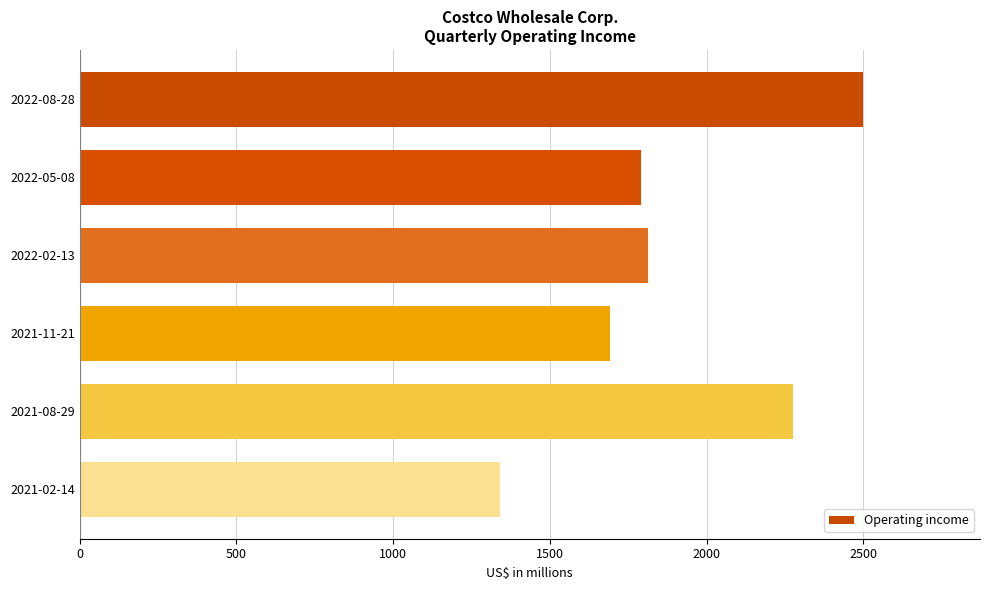

What is the change in value from 2022-05-08 to 2021-11-21?

-98